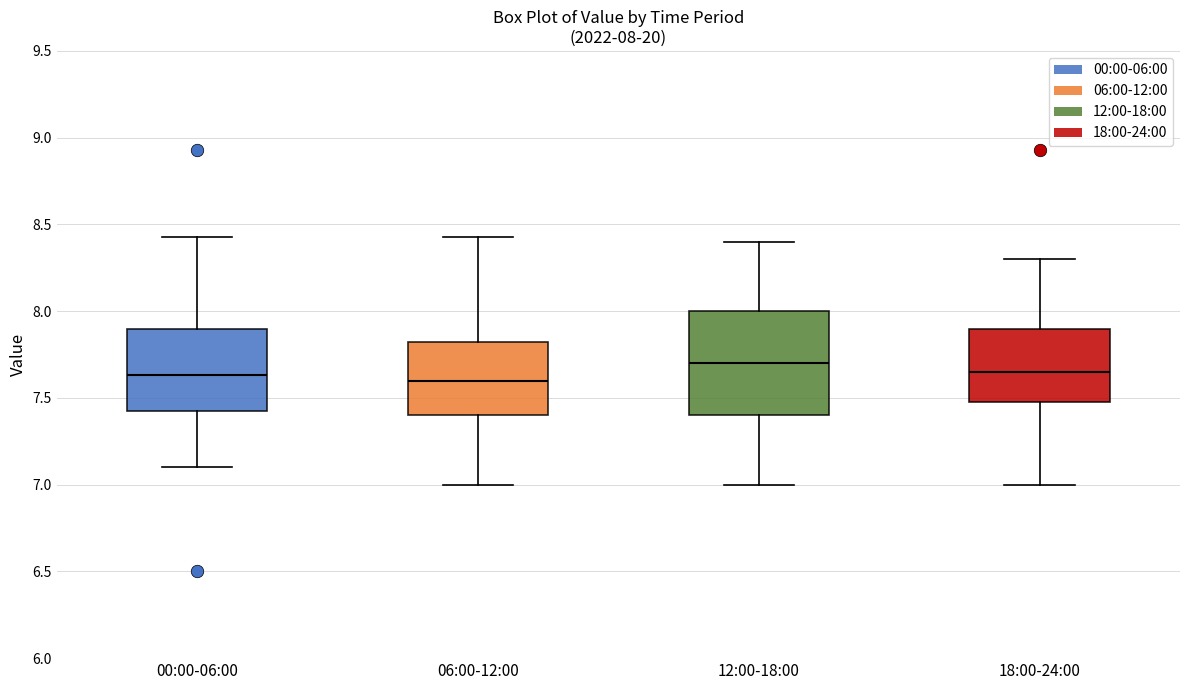

Comparing the boxes themselves (not the whiskers), which one is the tallest?

12:00-18:00